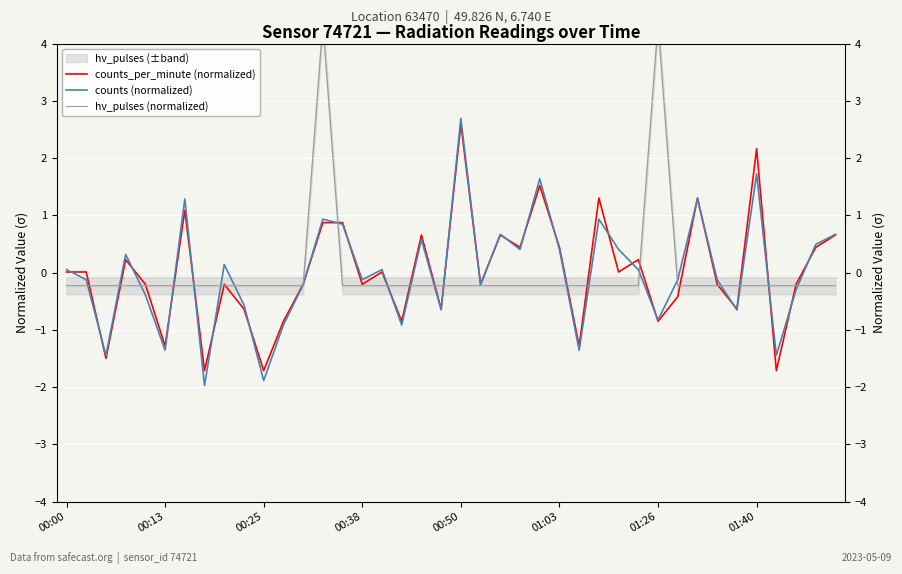

How many data points in counts_per_minute (normalized) are above 0?

20